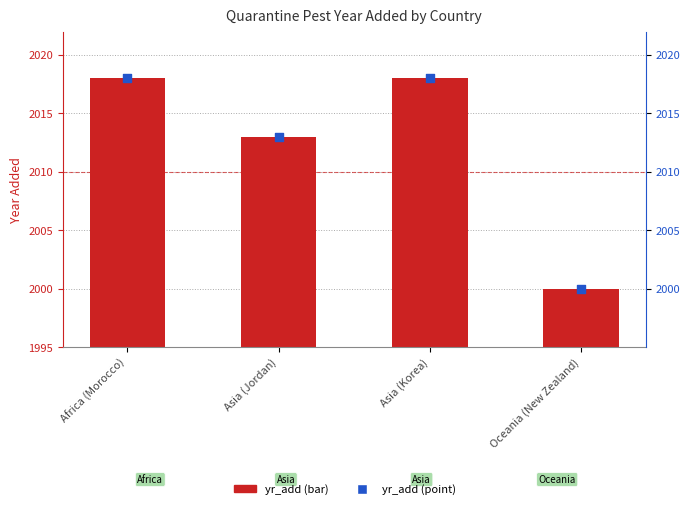

What is the total value across all series at Africa (Morocco)?

4036